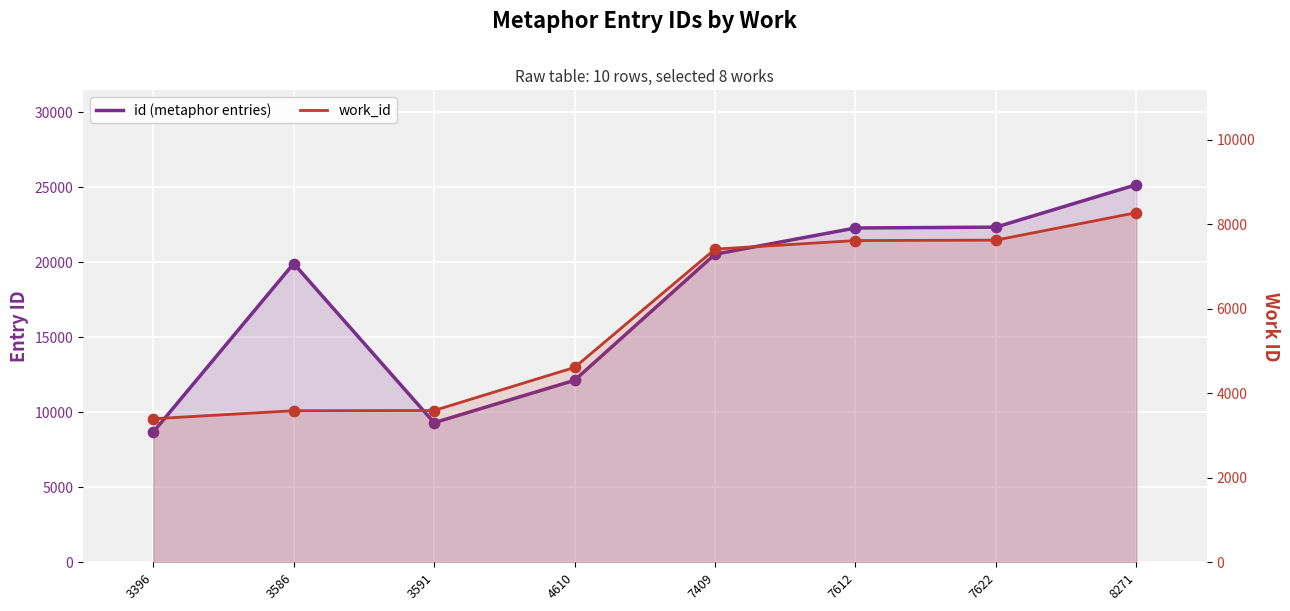

What are all the series names shown in the legend?

id (metaphor entries), work_id